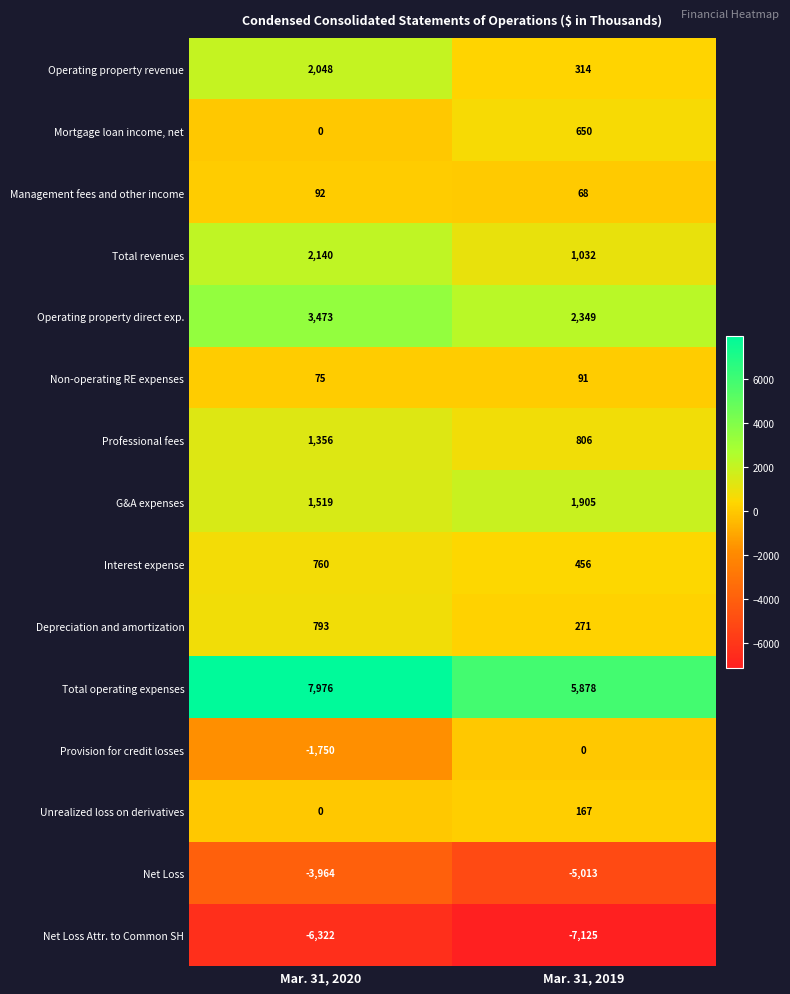

Reading left to right, list all the values displayed in this chart.

Operating property revenue: Mar. 31, 2020=2048	Mar. 31, 2019=314
Mortgage loan income, net: Mar. 31, 2020=0	Mar. 31, 2019=650
Management fees and other income: Mar. 31, 2020=92	Mar. 31, 2019=68
Total revenues: Mar. 31, 2020=2140	Mar. 31, 2019=1032
Operating property direct exp.: Mar. 31, 2020=3473	Mar. 31, 2019=2349
Non-operating RE expenses: Mar. 31, 2020=75	Mar. 31, 2019=91
Professional fees: Mar. 31, 2020=1356	Mar. 31, 2019=806
G&A expenses: Mar. 31, 2020=1519	Mar. 31, 2019=1905
Interest expense: Mar. 31, 2020=760	Mar. 31, 2019=456
Depreciation and amortization: Mar. 31, 2020=793	Mar. 31, 2019=271
Total operating expenses: Mar. 31, 2020=7976	Mar. 31, 2019=5878
Provision for credit losses: Mar. 31, 2020=-1750	Mar. 31, 2019=0
Unrealized loss on derivatives: Mar. 31, 2020=0	Mar. 31, 2019=167
Net Loss: Mar. 31, 2020=-3964	Mar. 31, 2019=-5013
Net Loss Attr. to Common SH: Mar. 31, 2020=-6322	Mar. 31, 2019=-7125